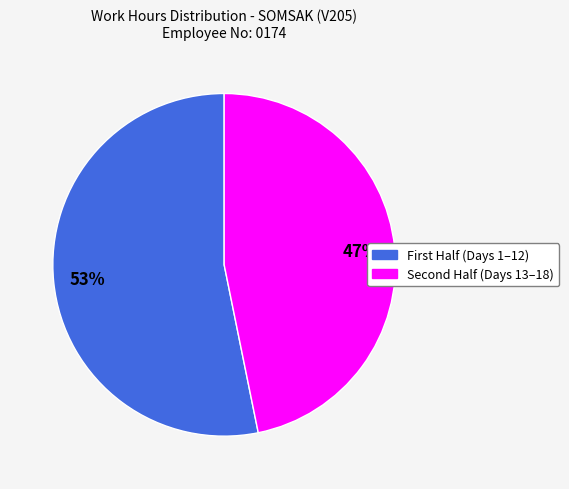

How many segments does this pie chart have?

2